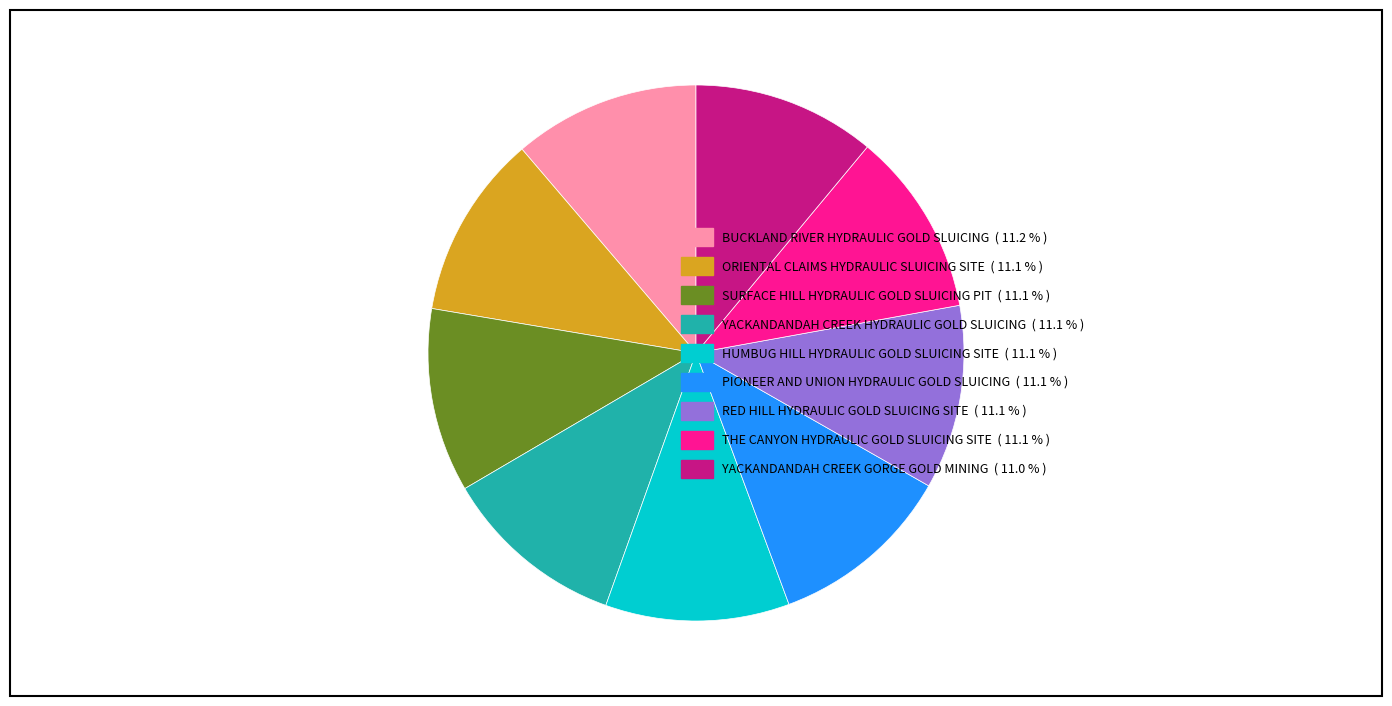

How many segments does this pie chart have?

9